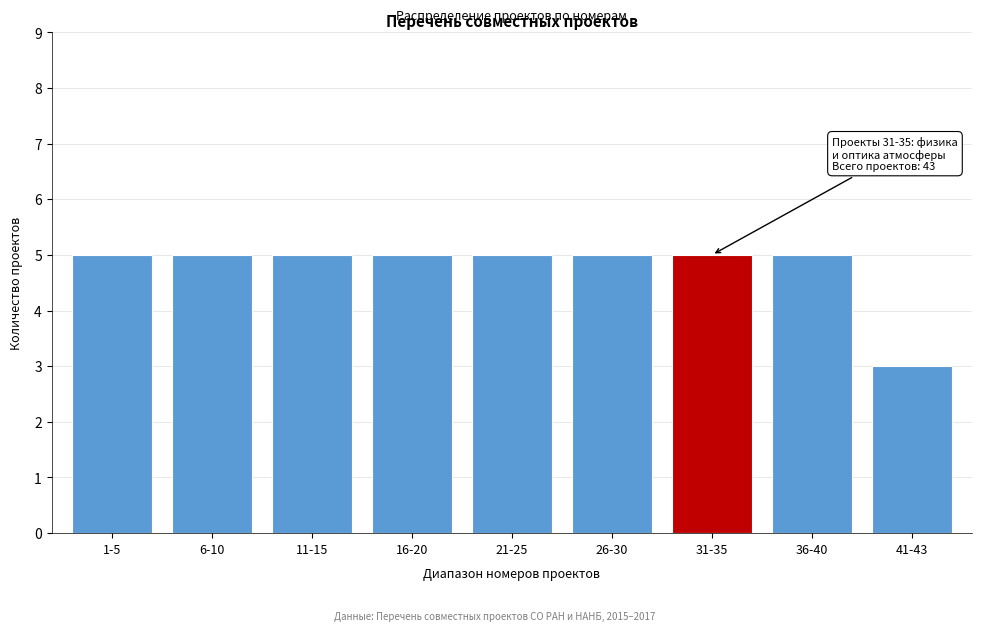

Reading right to left, extract all data points from this chart.

3	5	5	5	5	5	5	5	5